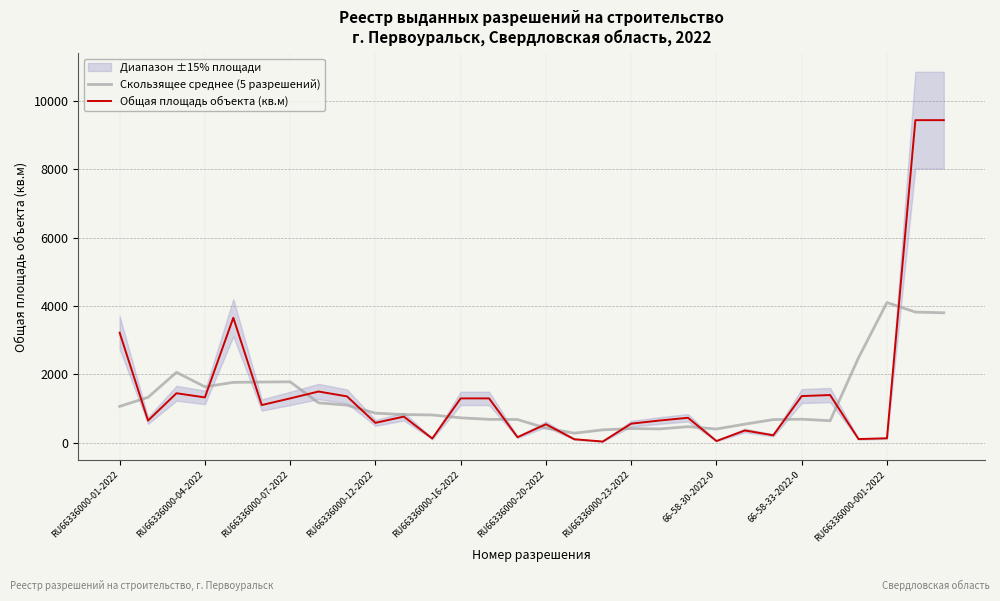

How many interior local valleys does the Скользящее среднее (5 разрешений) series have?

5